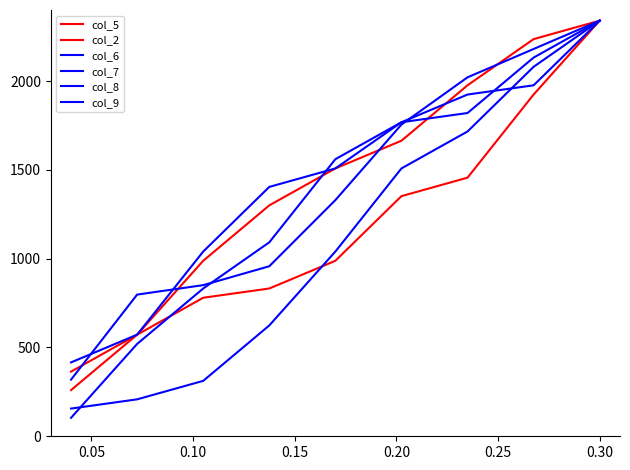

What is the difference between the second highest and second lowest values in the col_9 series?

1560.0